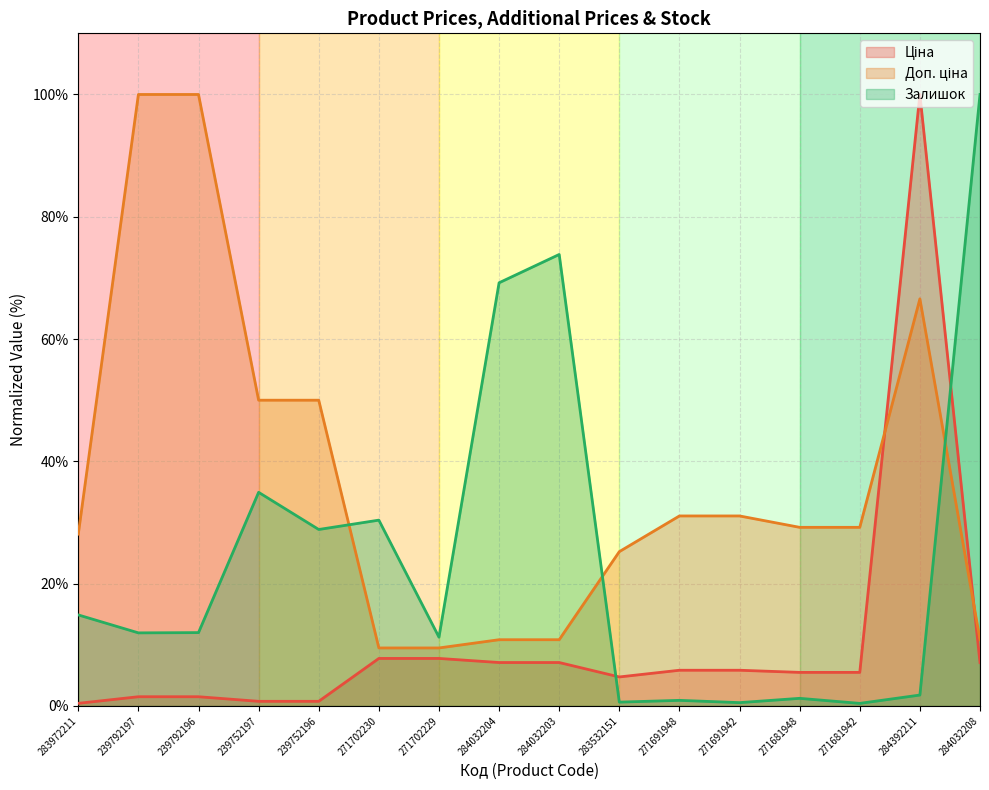

Is the value of Ціна at 271681948 greater than the value of Залишок at 284392211?

Yes